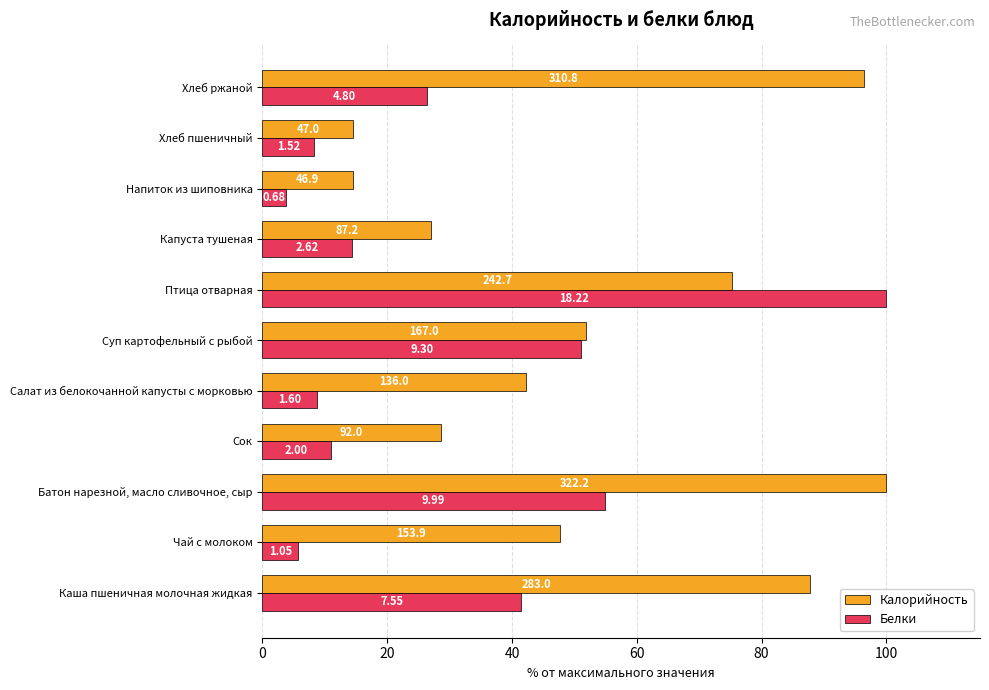

What position from the right is Капуста тушеная?

4